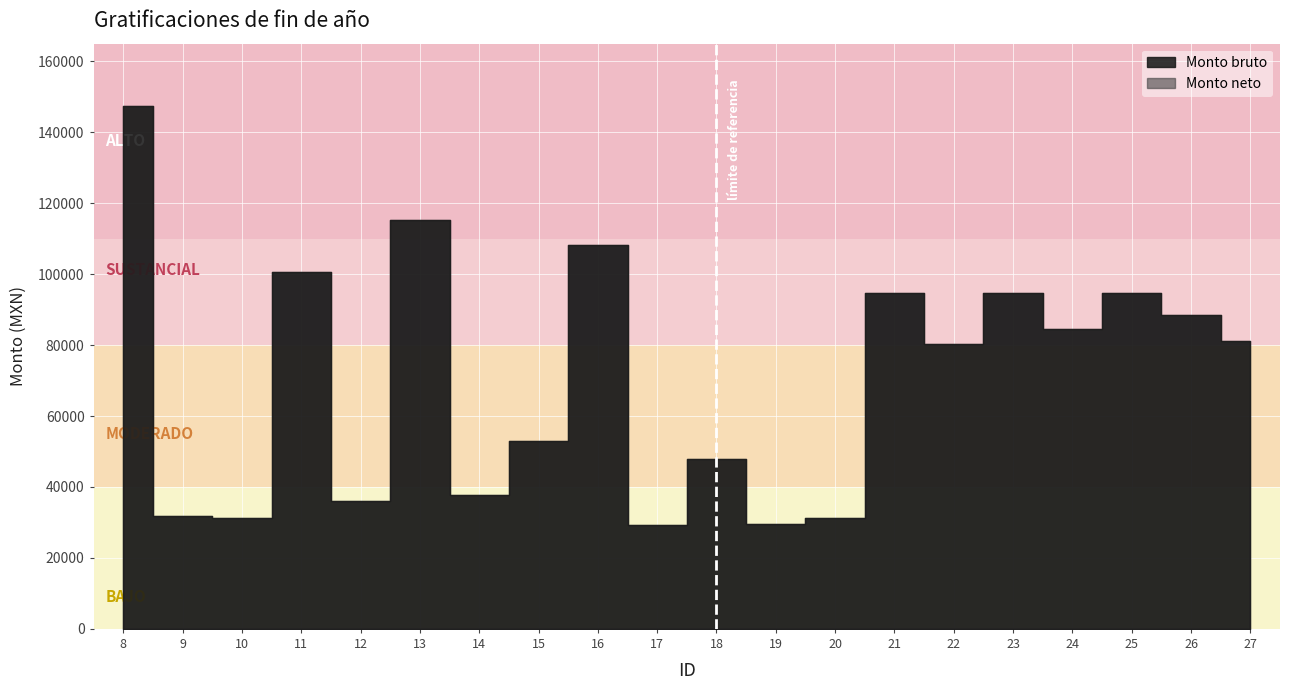

Which series changed the most between 9 and 20?

Monto bruto